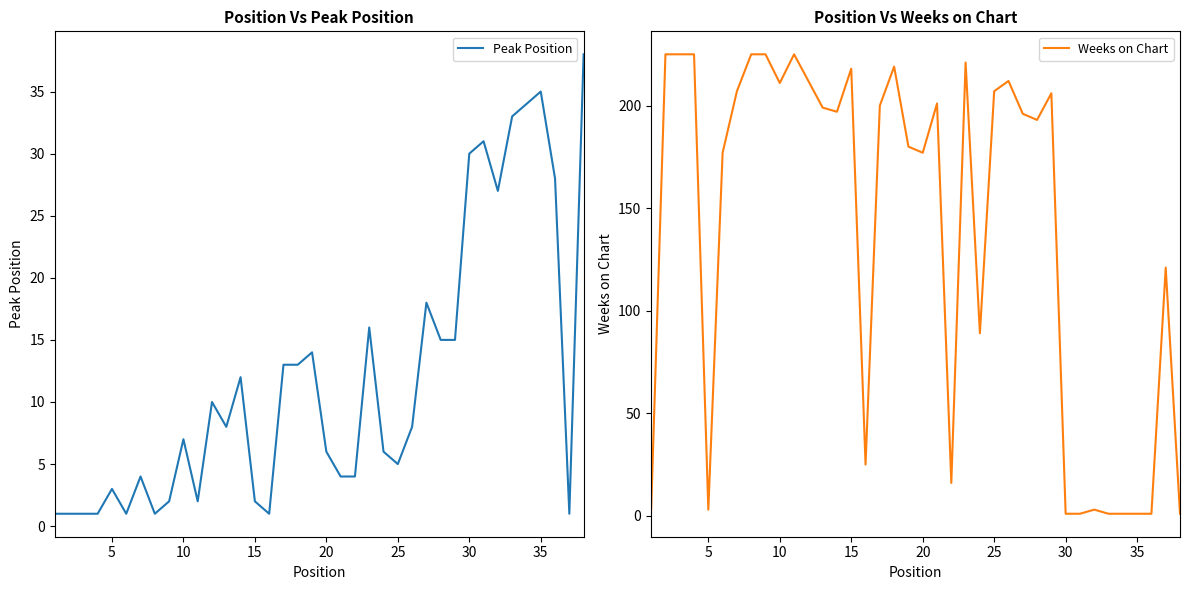

What is the highest value of the Peak Position series?

38